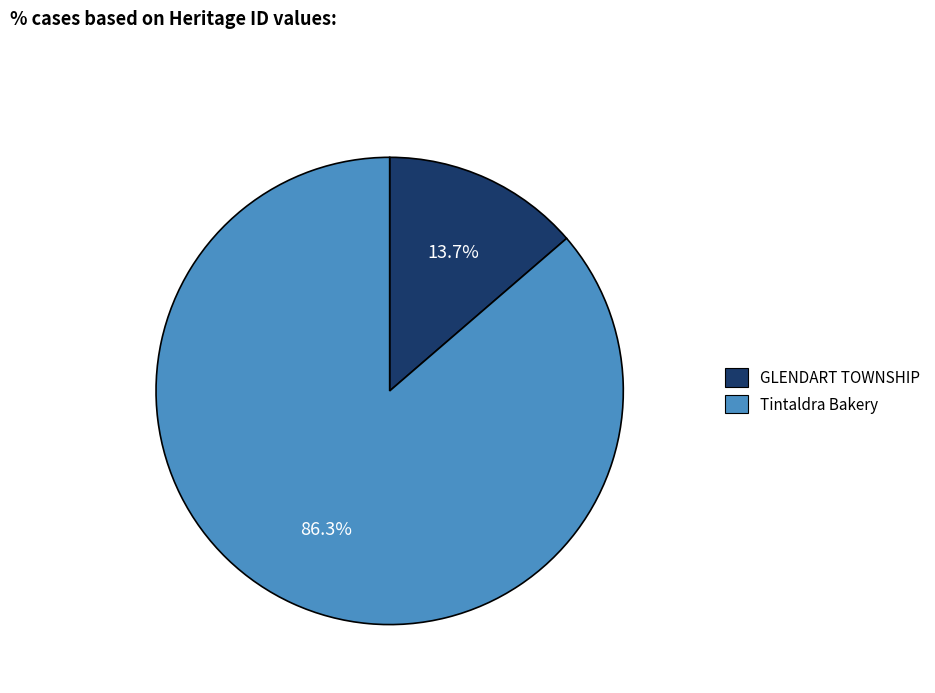

Which category has the biggest portion of the pie?

Tintaldra Bakery